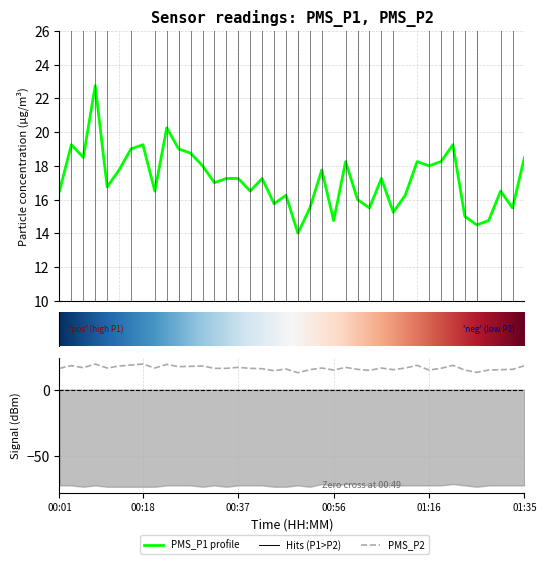

Which series has the widest spread of values?

PMS_P1